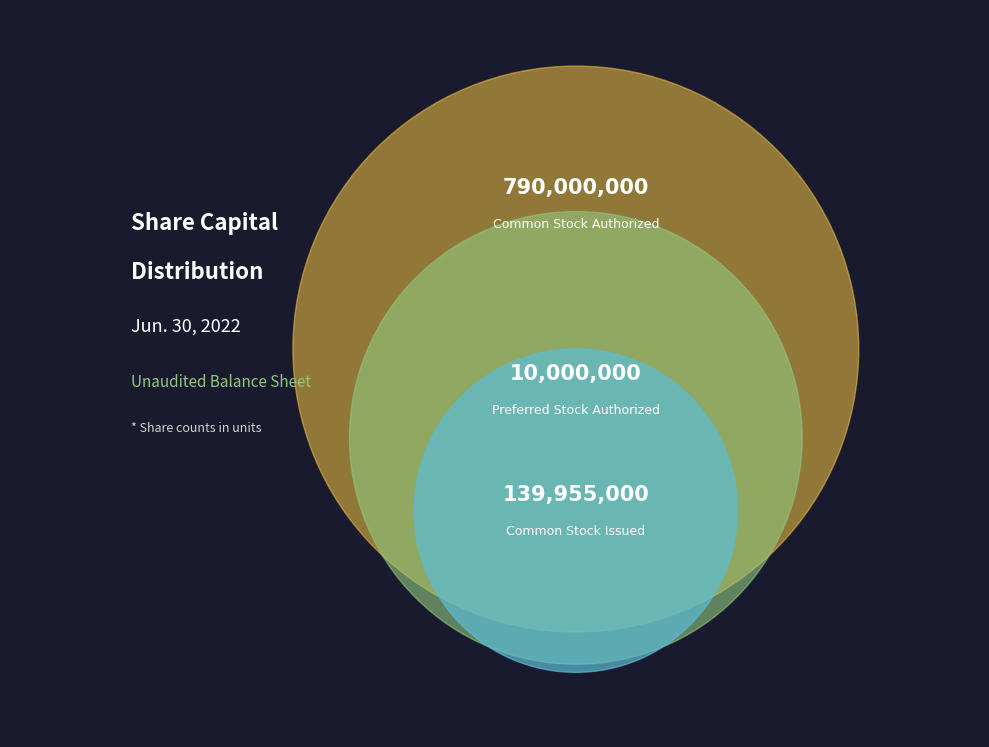

Is the sum of Preferred Stock Authorized and Common Stock Issued greater than half?

No